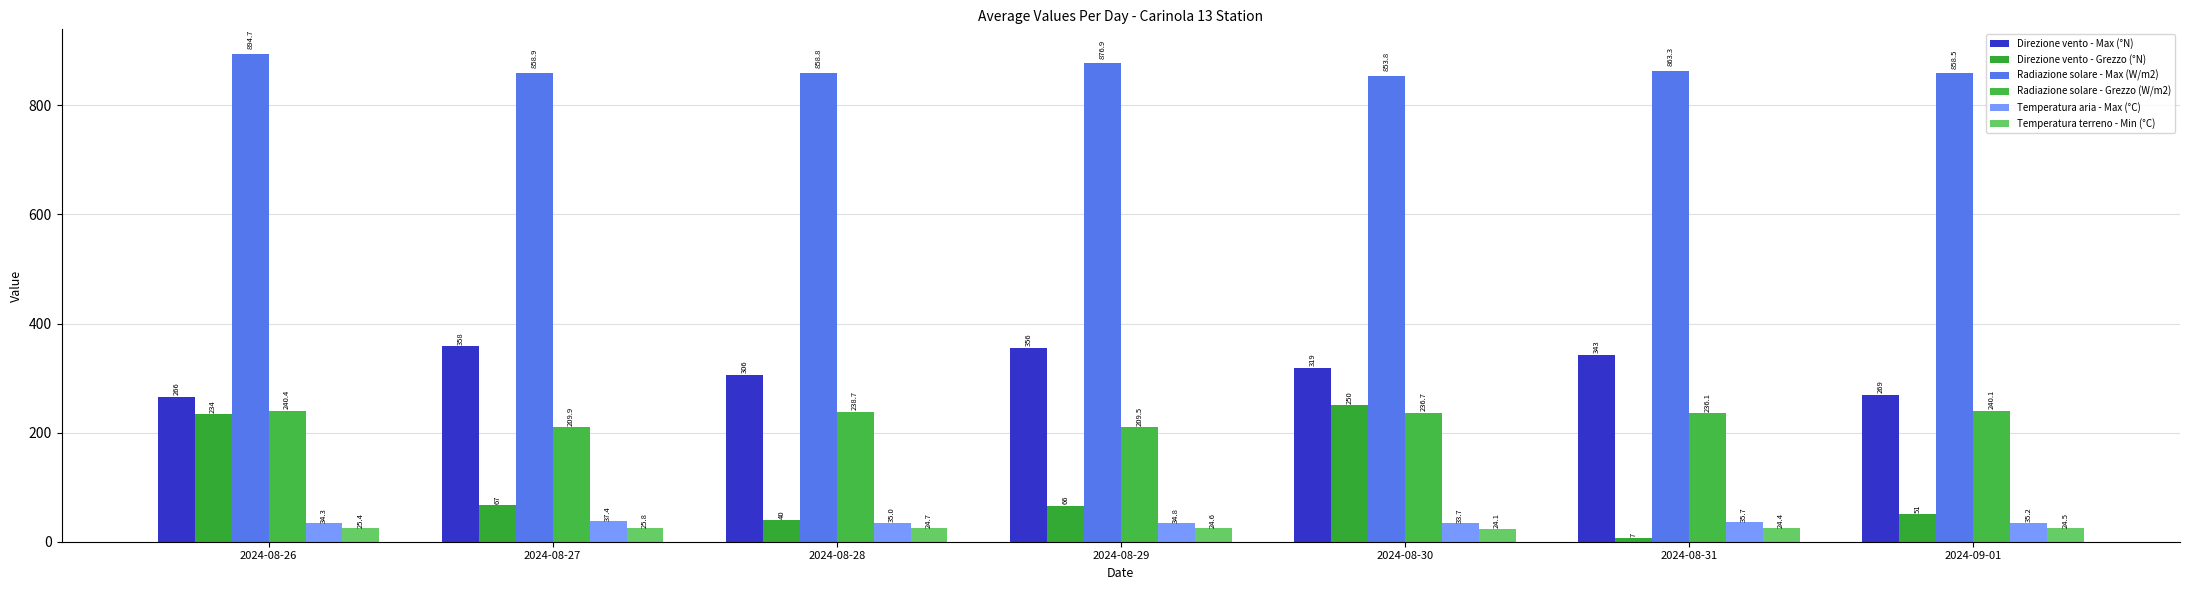

What position from the left is 2024-08-30?

5